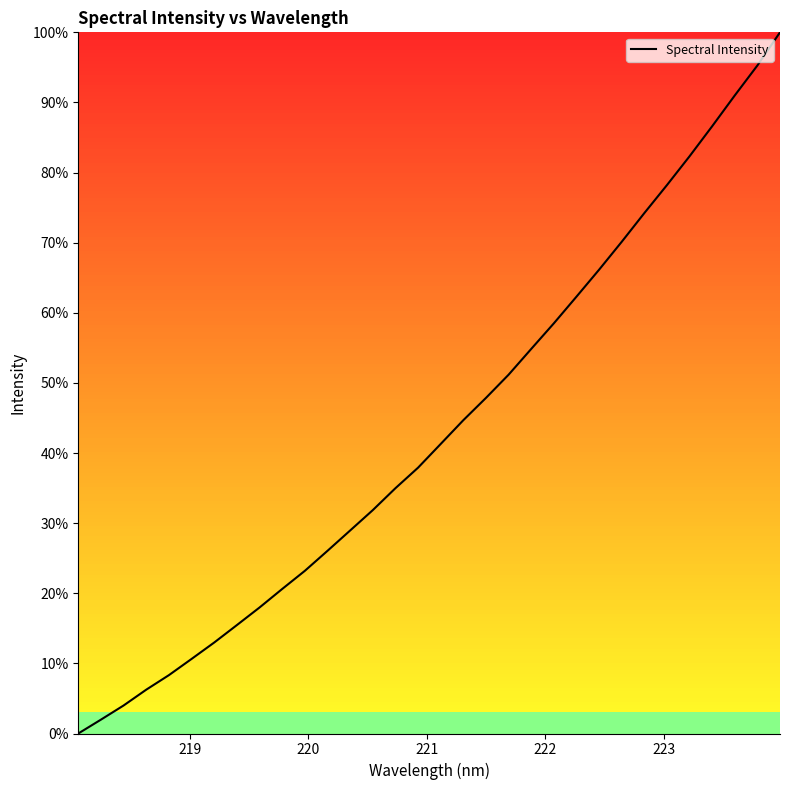

What is the maximum value shown in the chart?

100.0